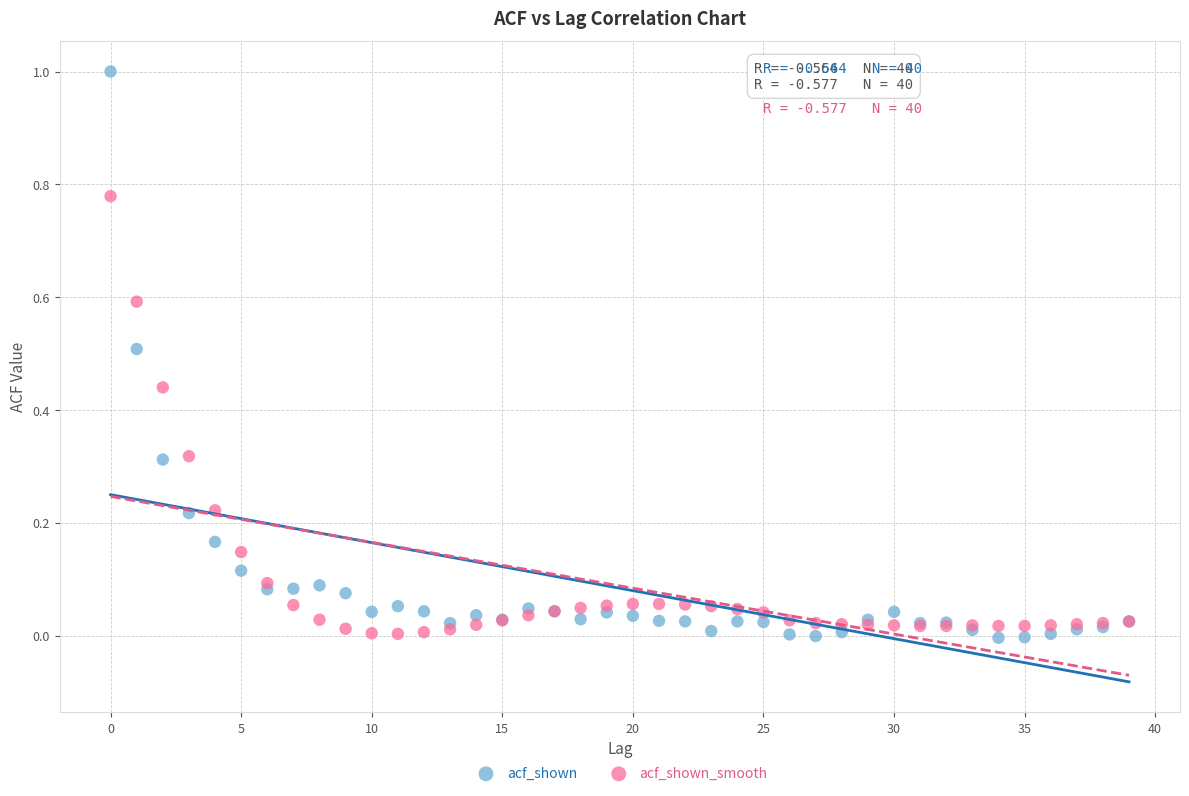

Which series has the widest spread of Y values?

acf_shown